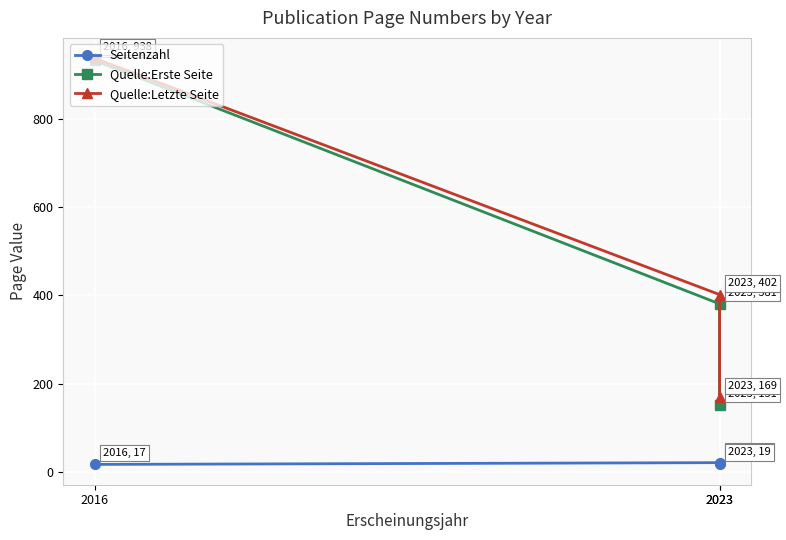

What is the sum of all Seitenzahl values?

57